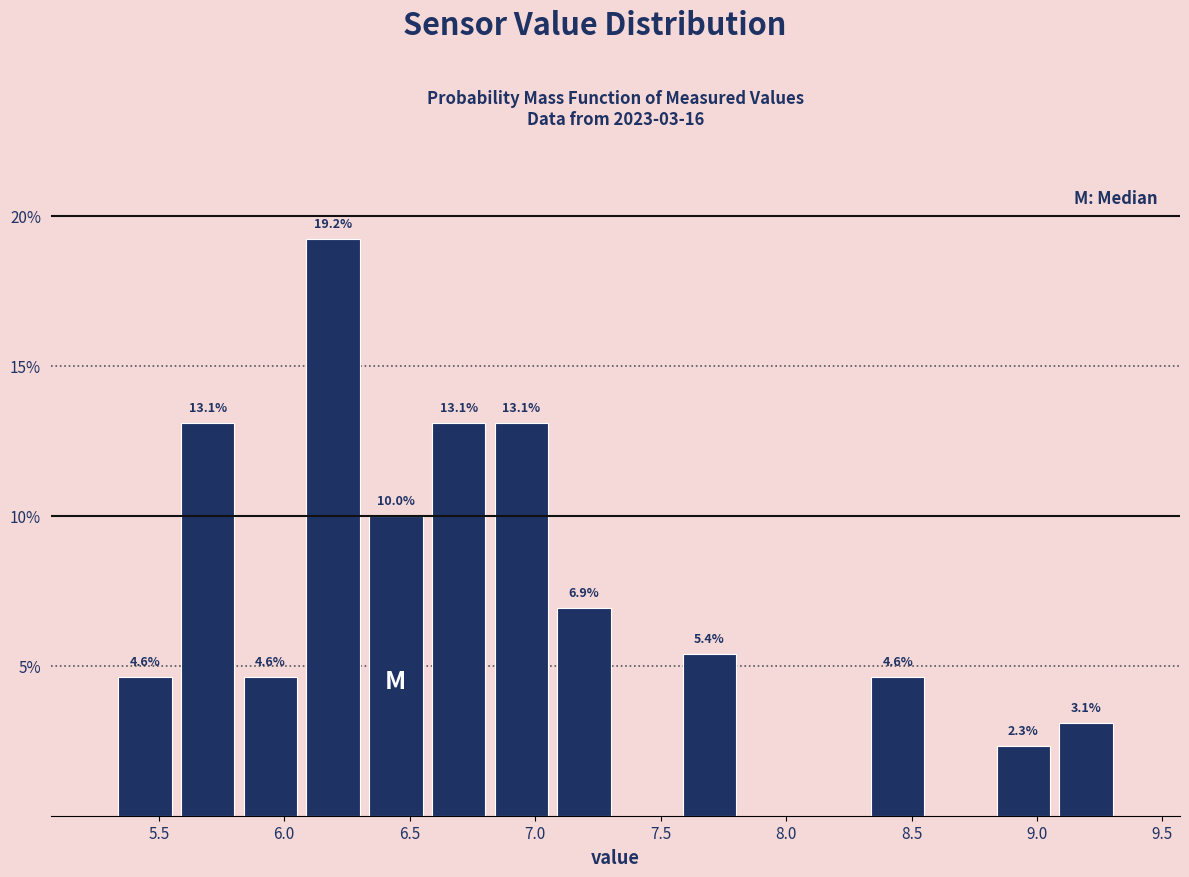

Which range on the x-axis has the tallest bar?

6.07 to 6.32